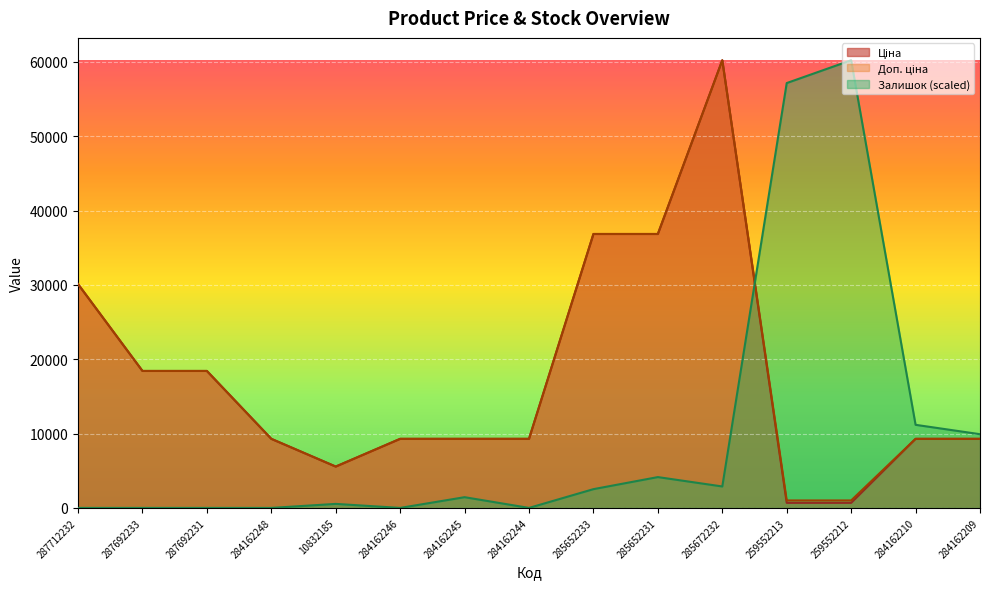

Which series has the largest total across all categories?

Доп. ціна